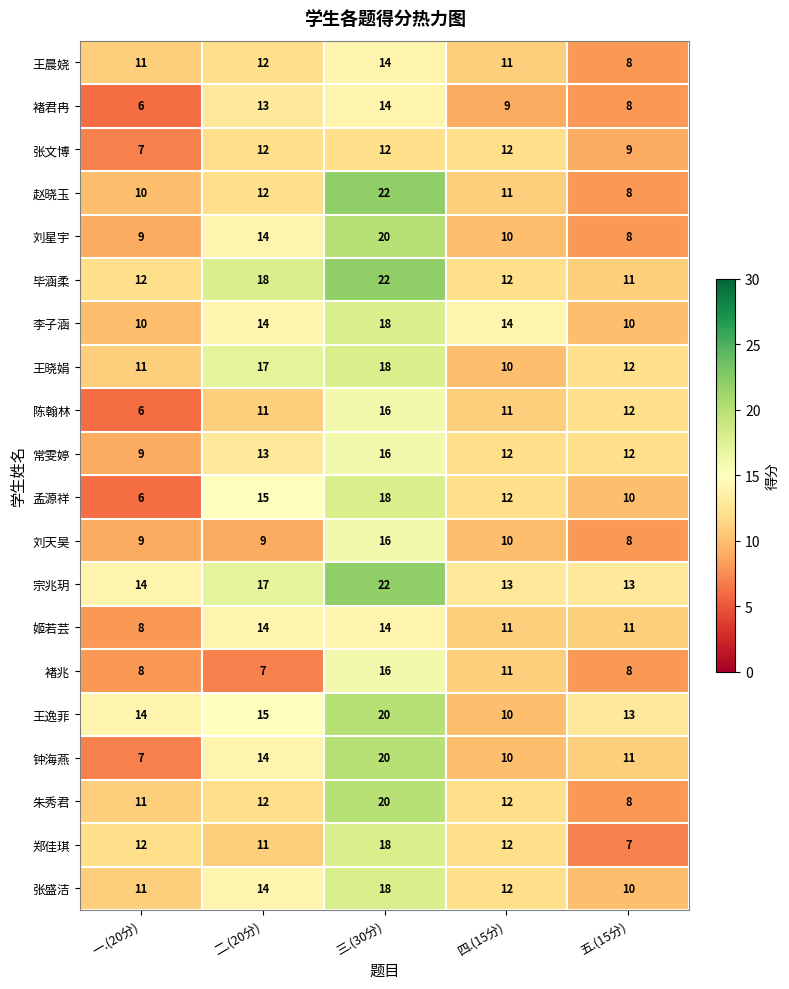

Count the 张文博 values in the range 9 to 12.

4